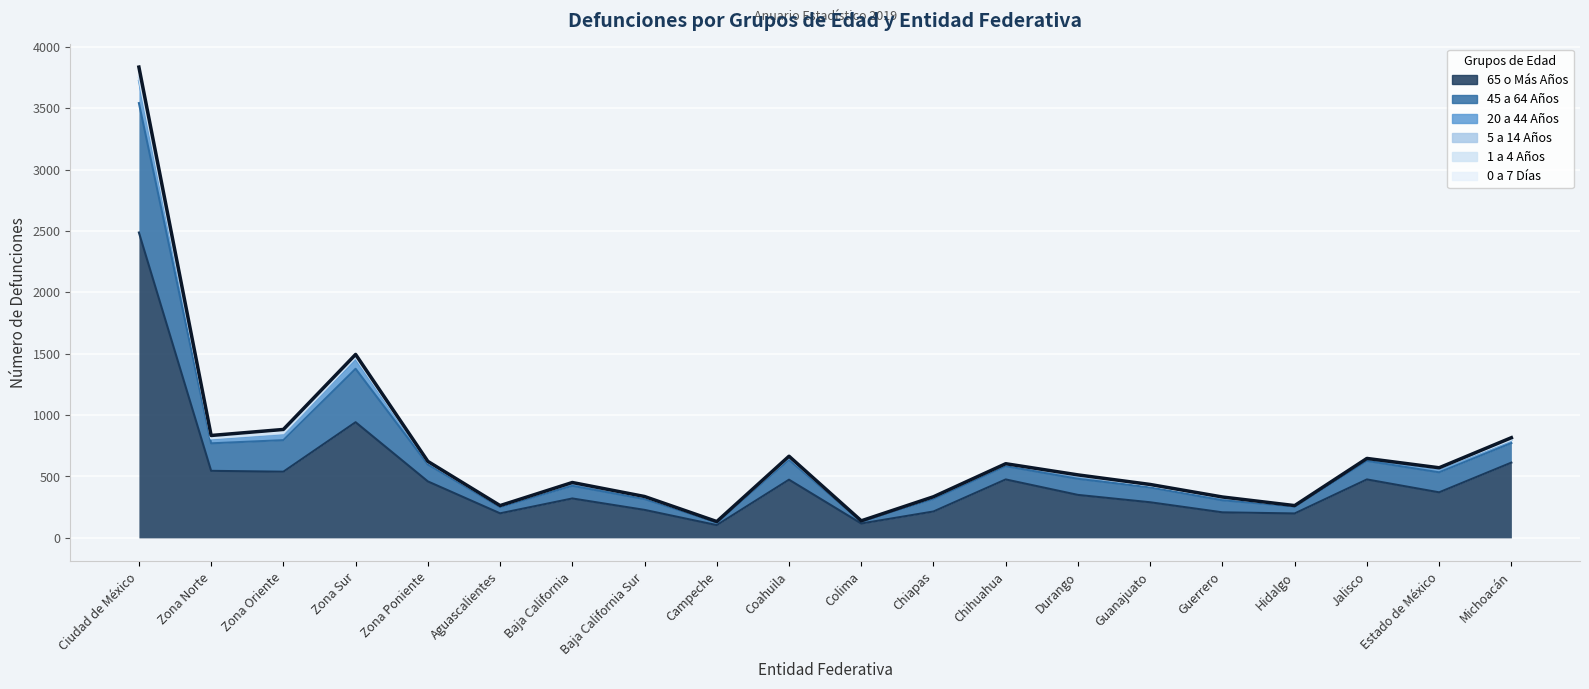

Which series changed the most between Baja California Sur and Guerrero?

65 o Más Años